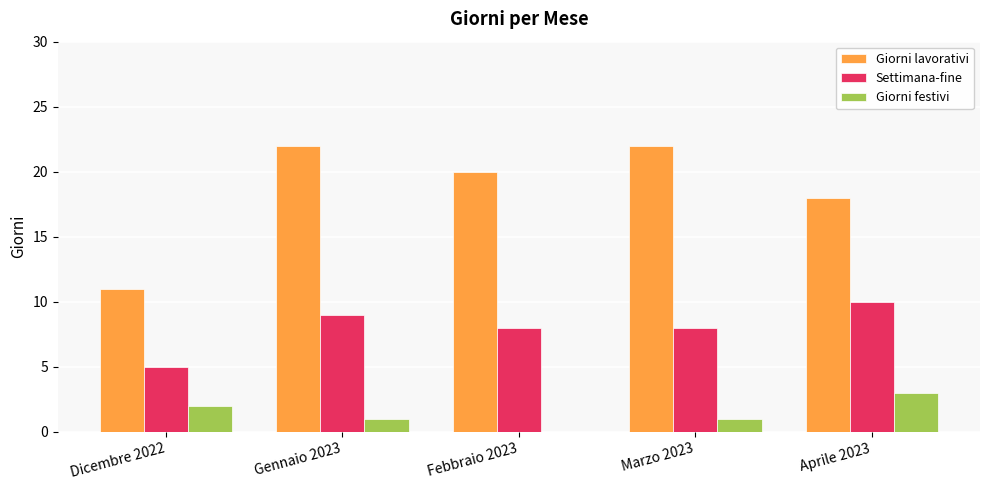

Reading left to right, what are all the values shown in this chart?

Giorni lavorativi: Dicembre 2022=11	Gennaio 2023=22	Febbraio 2023=20	Marzo 2023=22	Aprile 2023=18
Settimana-fine: Dicembre 2022=5	Gennaio 2023=9	Febbraio 2023=8	Marzo 2023=8	Aprile 2023=10
Giorni festivi: Dicembre 2022=2	Gennaio 2023=1	Febbraio 2023=0	Marzo 2023=1	Aprile 2023=3